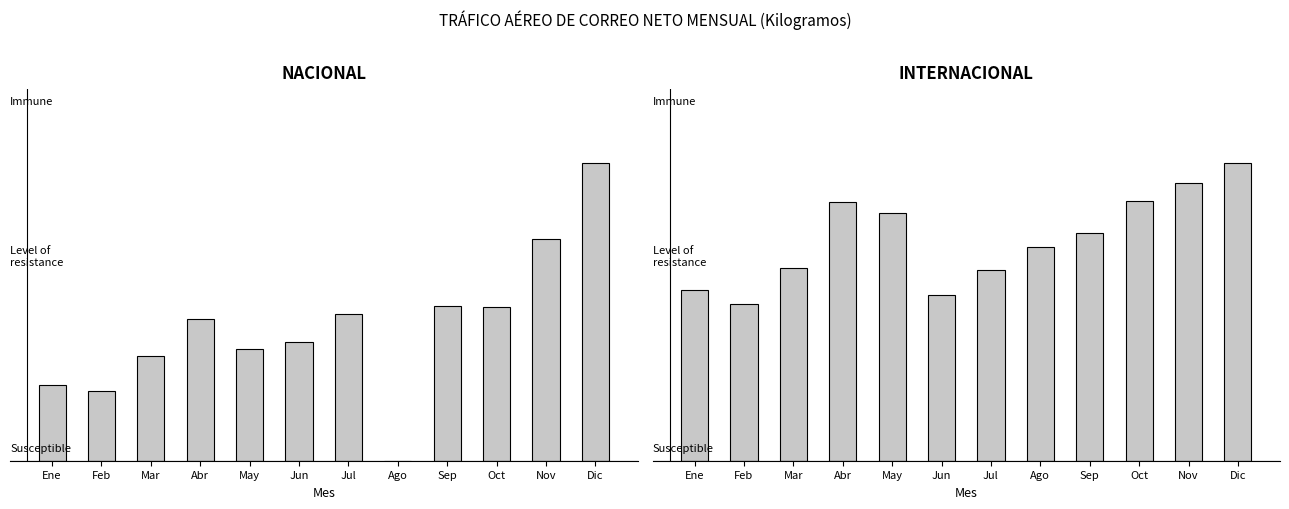

What is the difference between the highest and lowest values at Mar?

175753